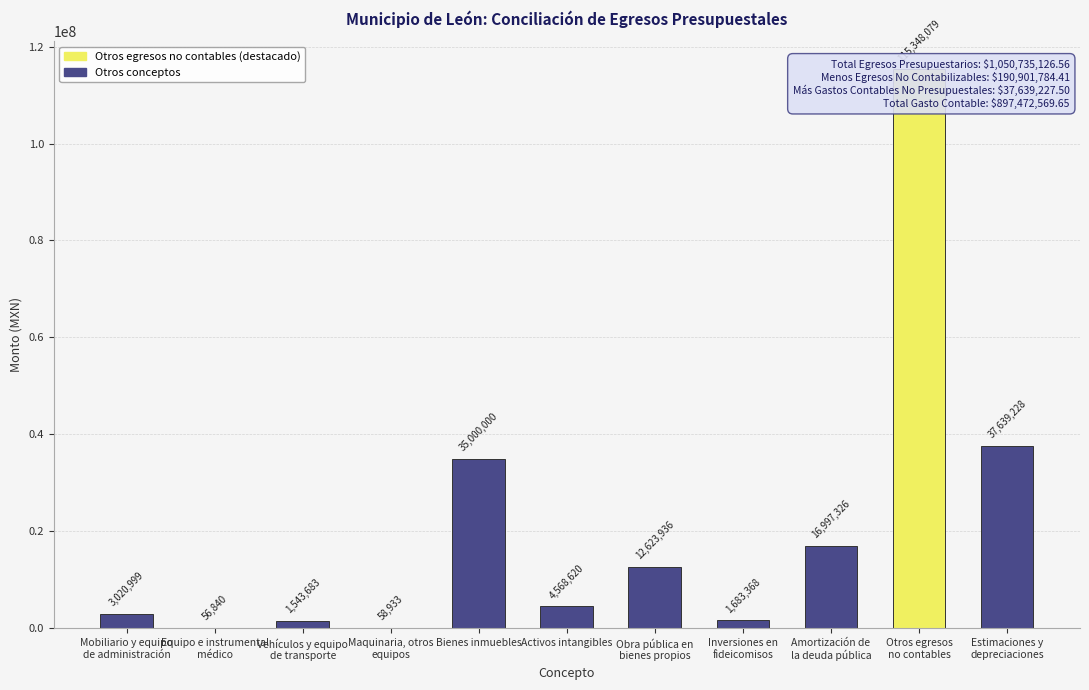

Is it true that the value at Mobiliario y equipo
de administración is 3020998.9?

True